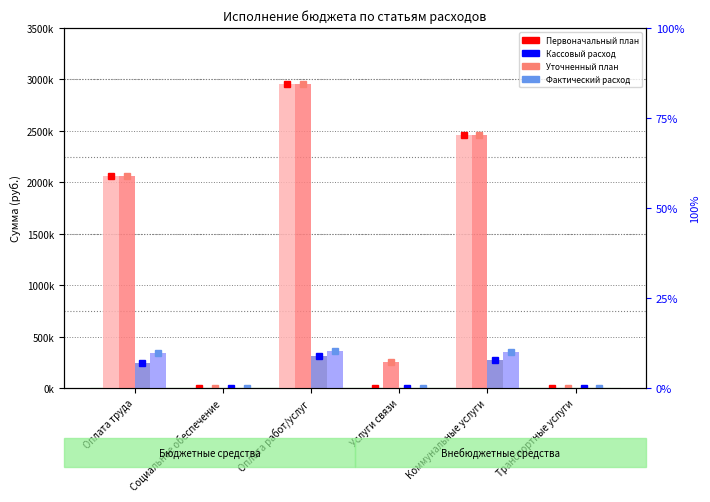

The value of Первоначальный план at Транспортные услуги is 1245936.8. True or false?

False